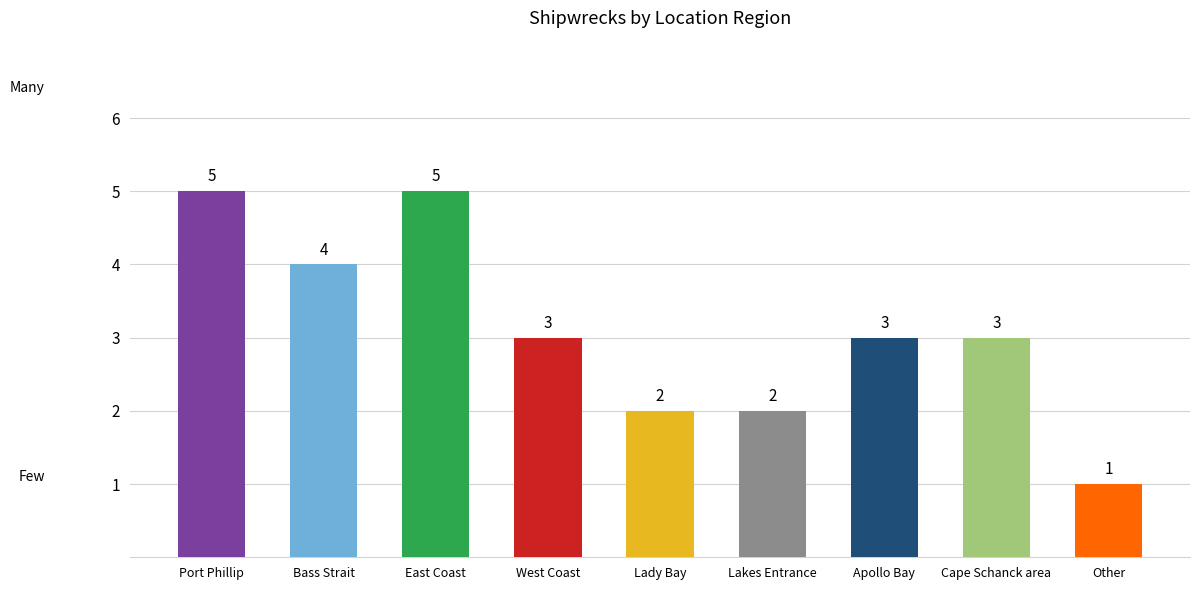

Is it true that the value at Apollo Bay is 4?

False